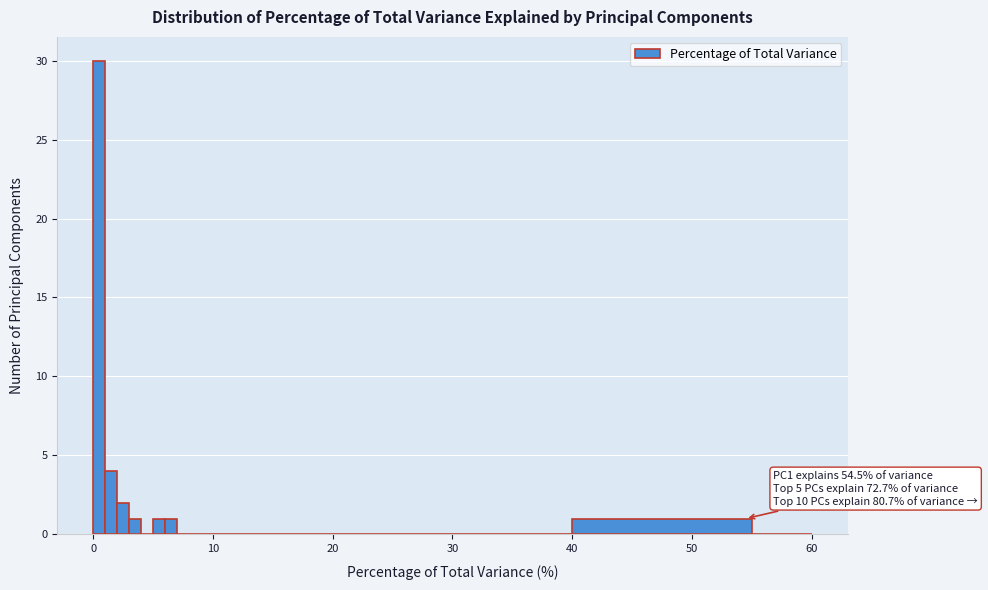

Read against the x-axis, roughly where is the centre of the tallest bar?

1